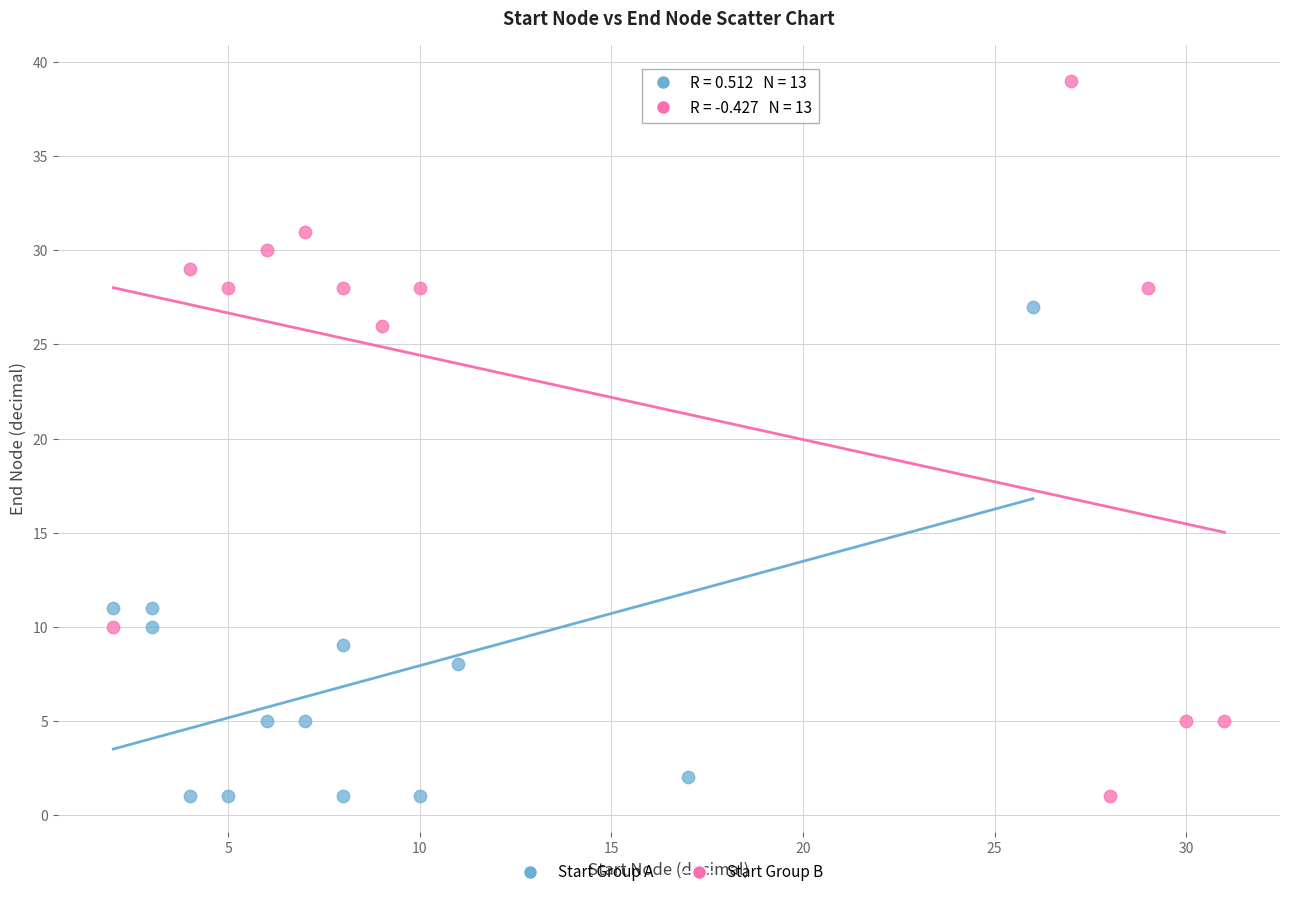

Which series has the largest Y range (max minus min)?

Start Group B